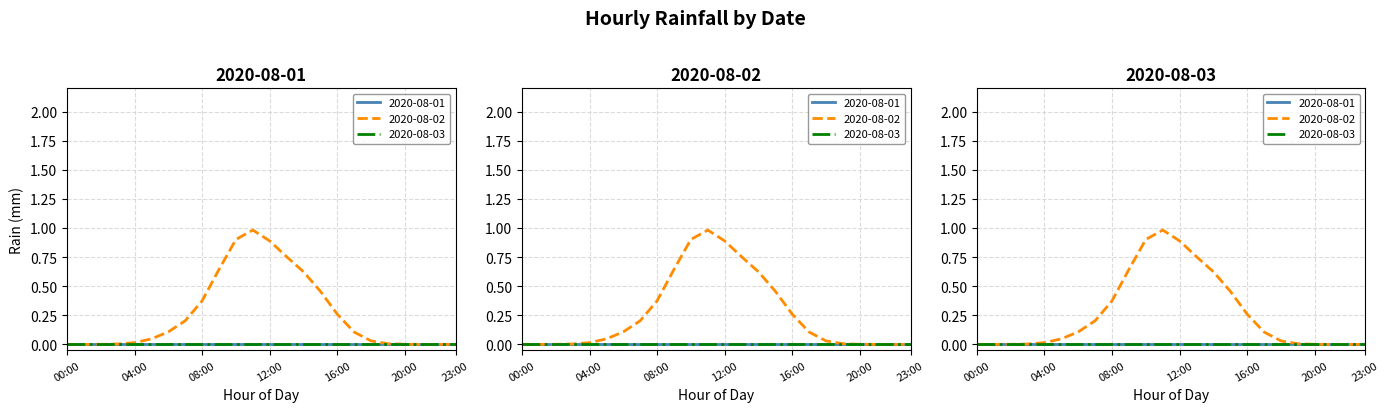

At which label is 2020-08-01 closest to 0?

00:00